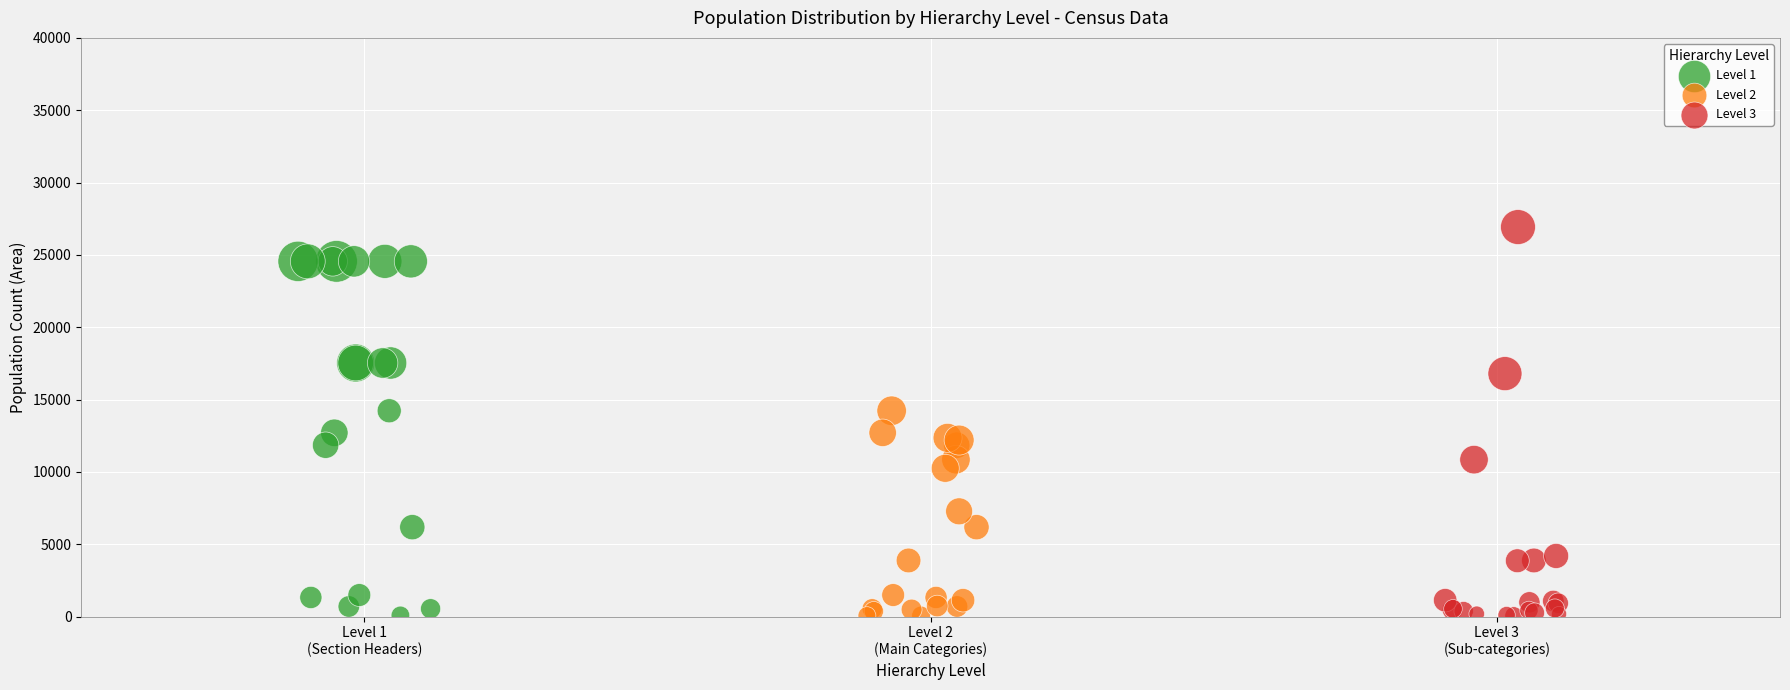

Which series has the largest Y range (max minus min)?

Level 3